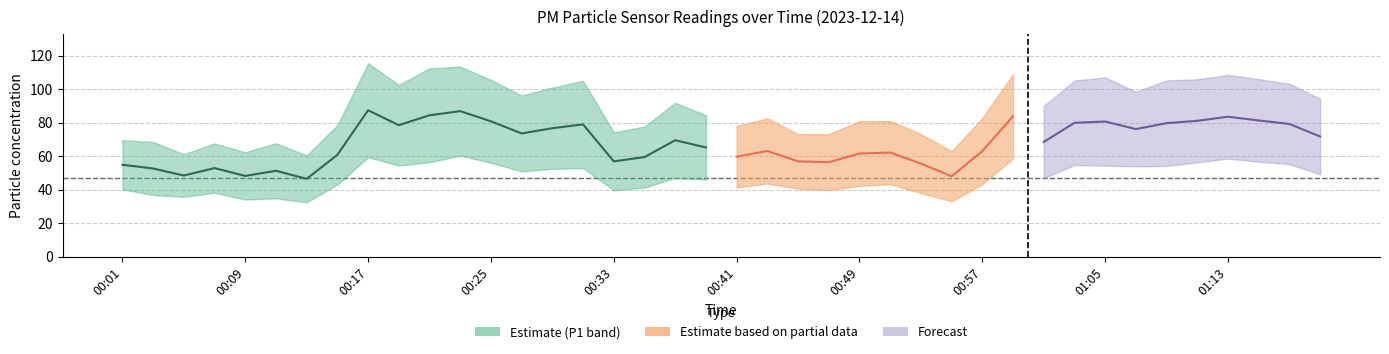

What is the label of the 30th point from the left?

00:59